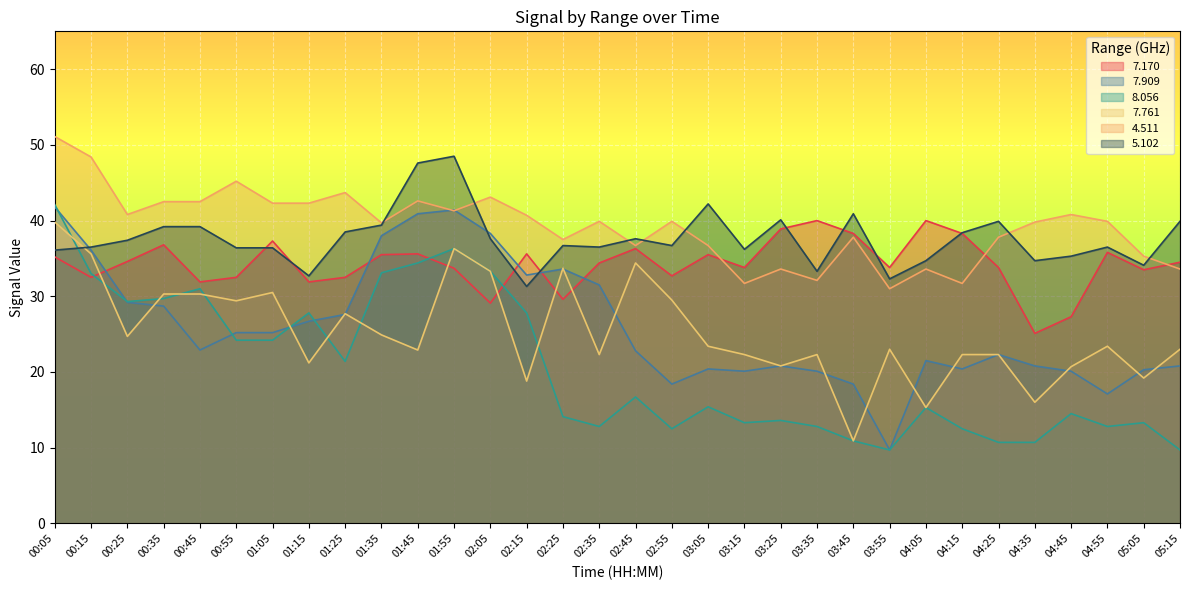

How many interior local peaks does the   5.102 series have?

8